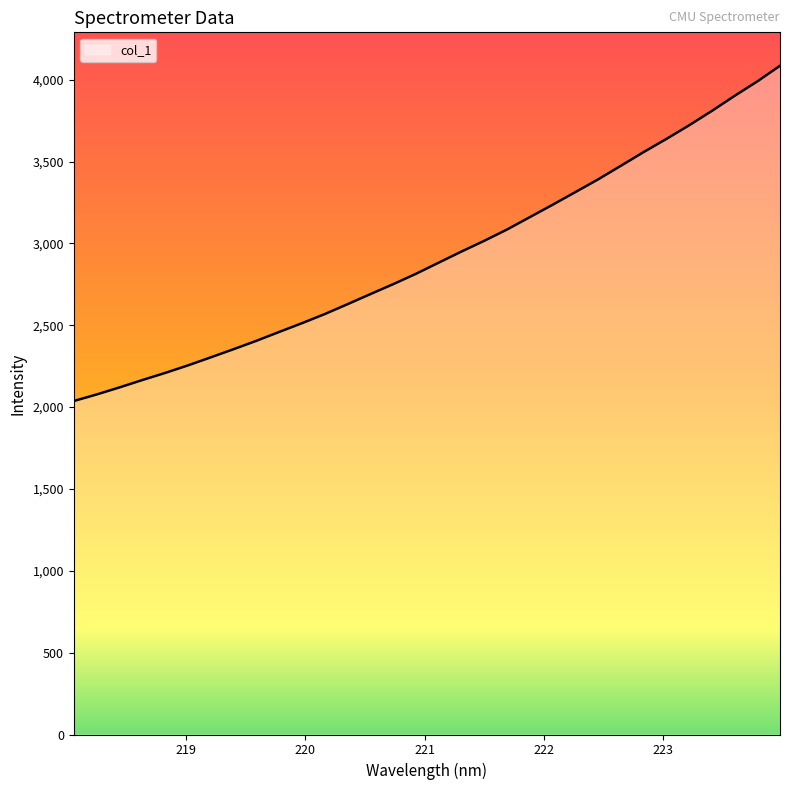

What is the smallest value displayed?

2037.1